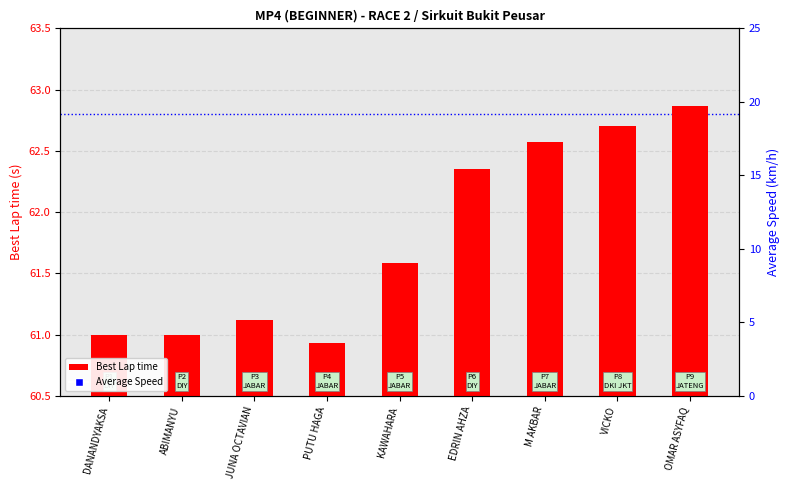

What are all the series names shown in the legend?

Best Lap time, Average Speed